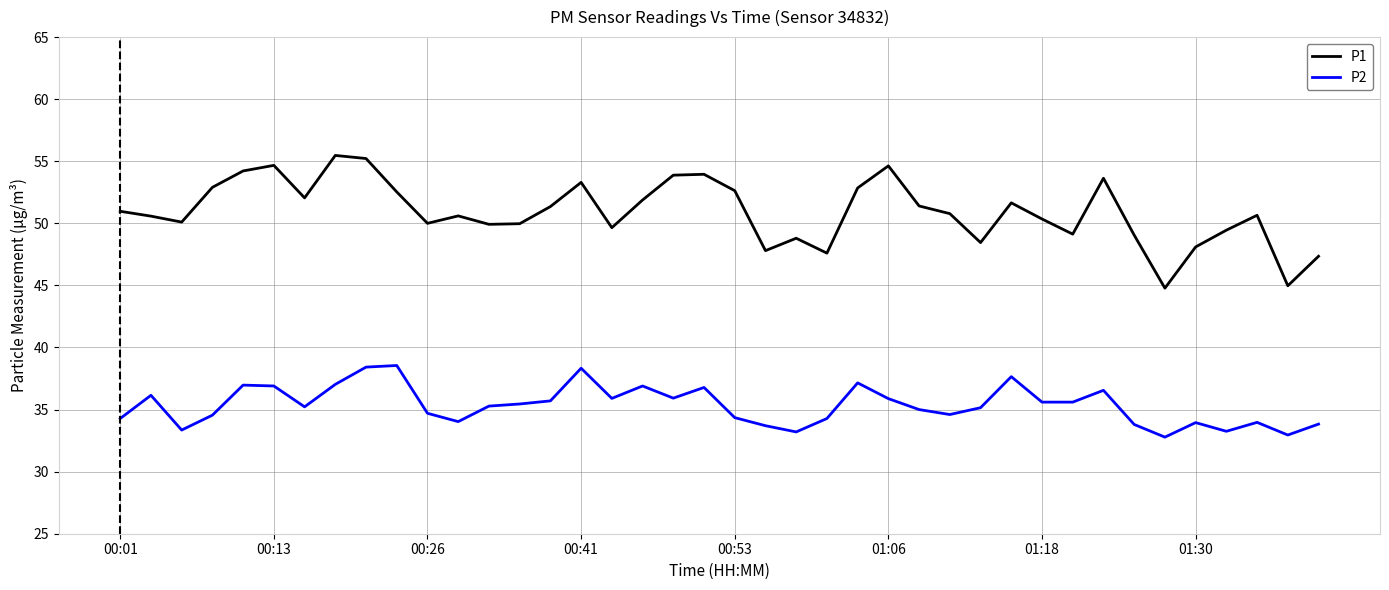

At how many categories does at least one series exceed 36?

40